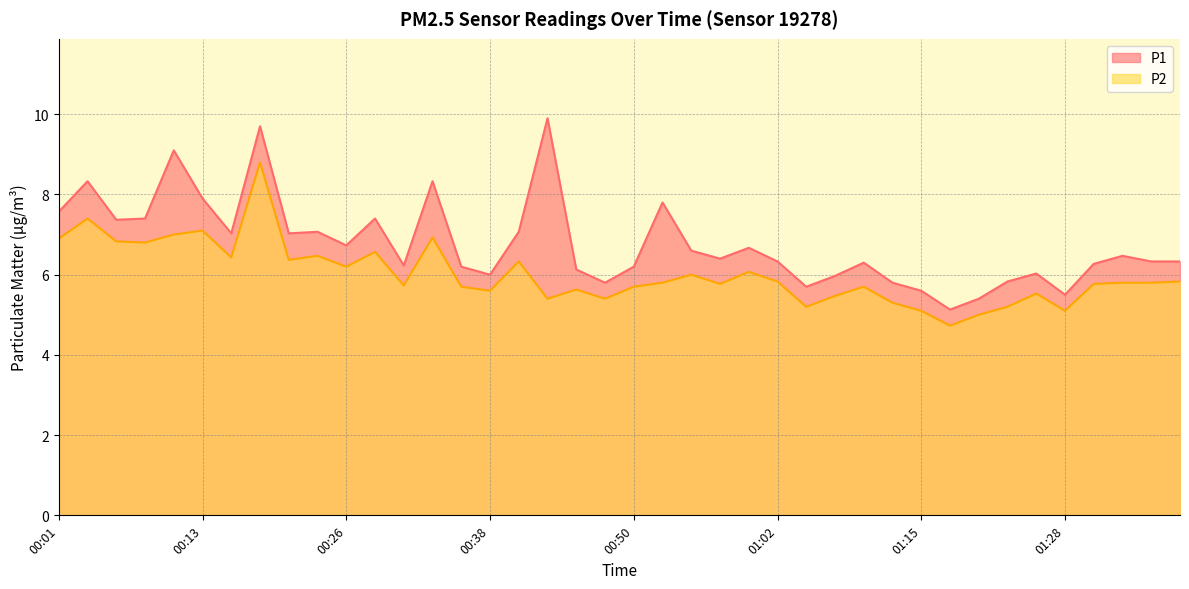

What is the minimum value shown in the chart?

4.7